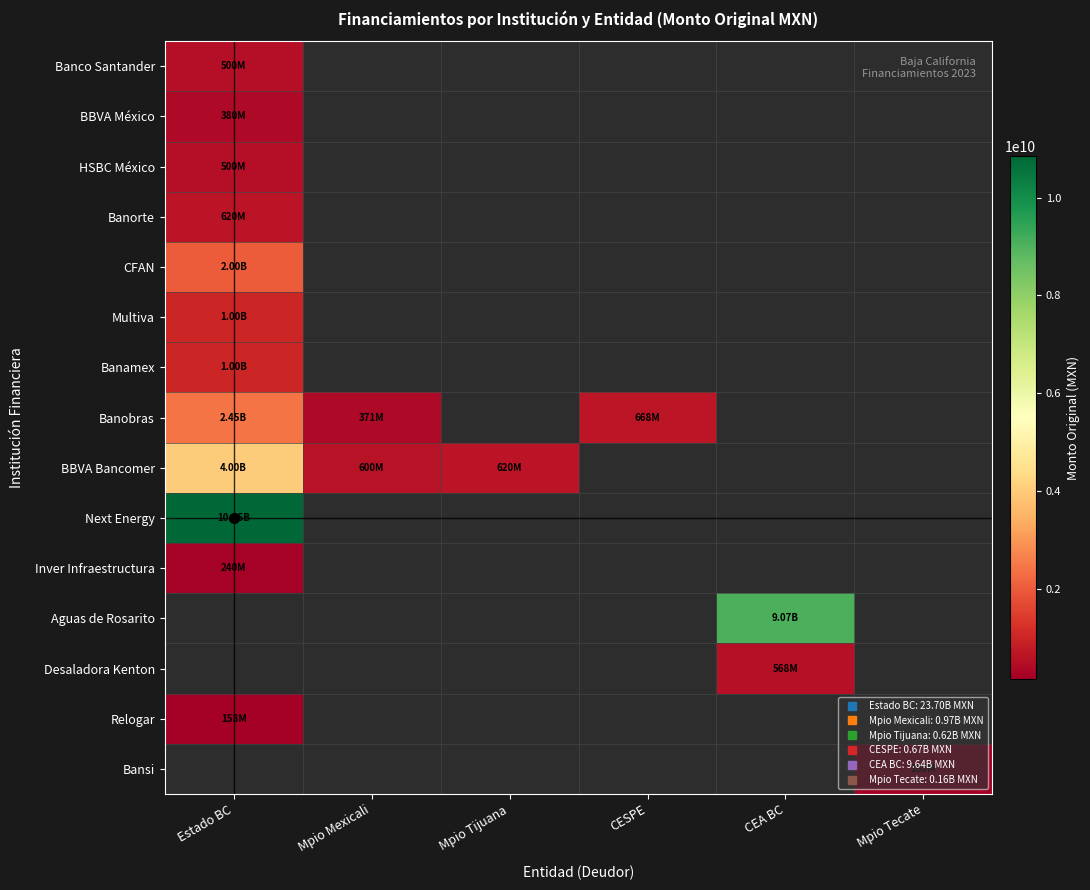

What is the minimum value for CFAN?

2000000000.0